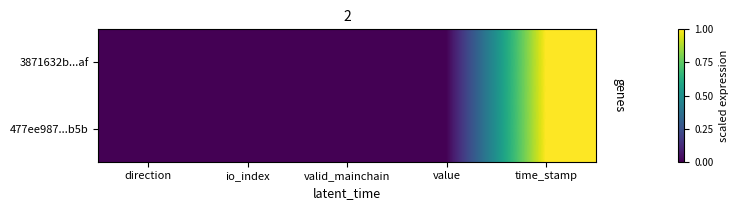

Reading right to left, what are all the values shown in this chart?

3871632b...af: time_stamp=1.0	value=0.0	valid_mainchain=0.0	io_index=0.0	direction=0.0
477ee987...b5b: time_stamp=1.0	value=0.0	valid_mainchain=0.0	io_index=0.0	direction=0.0